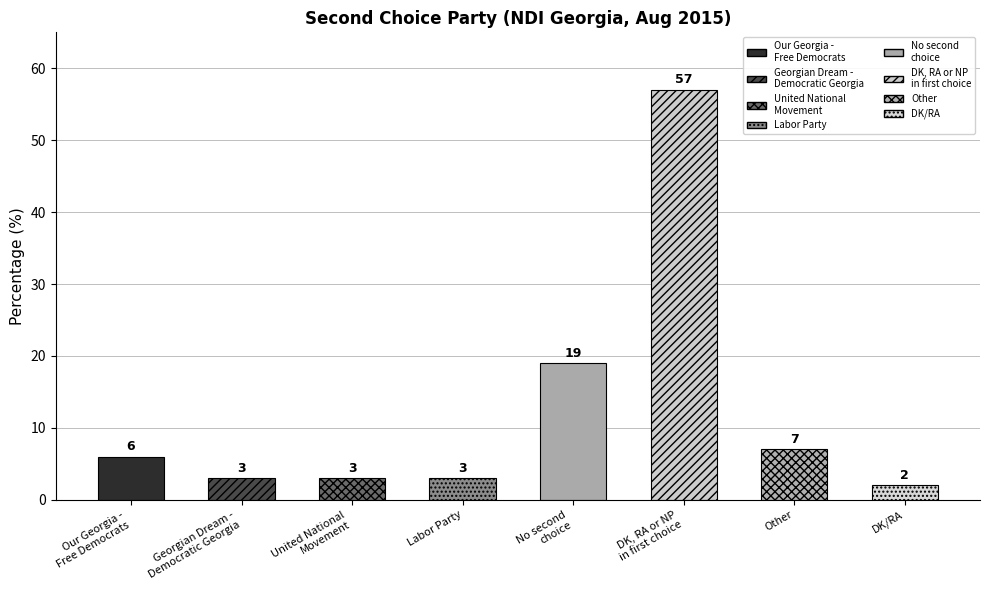

What is the label of the 3rd bar from the right?

DK, RA or NP
in first choice